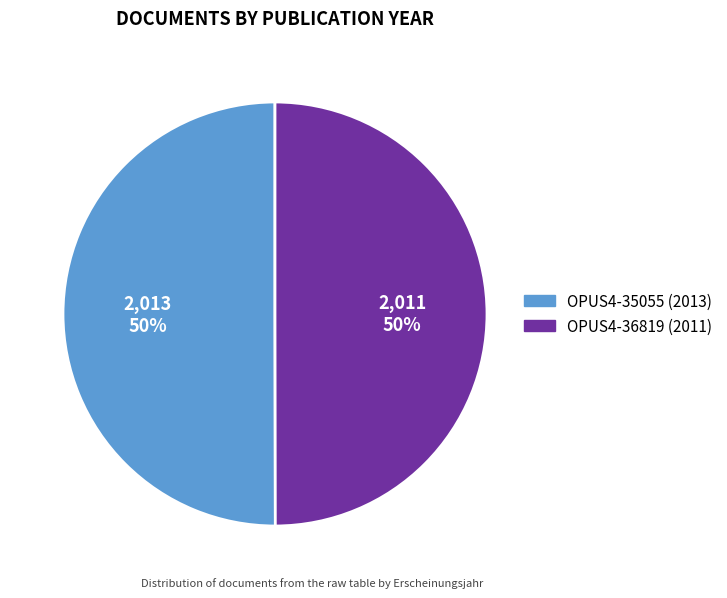

What percentage is the OPUS4-35055 (2013) slice, to the nearest percent?

50%